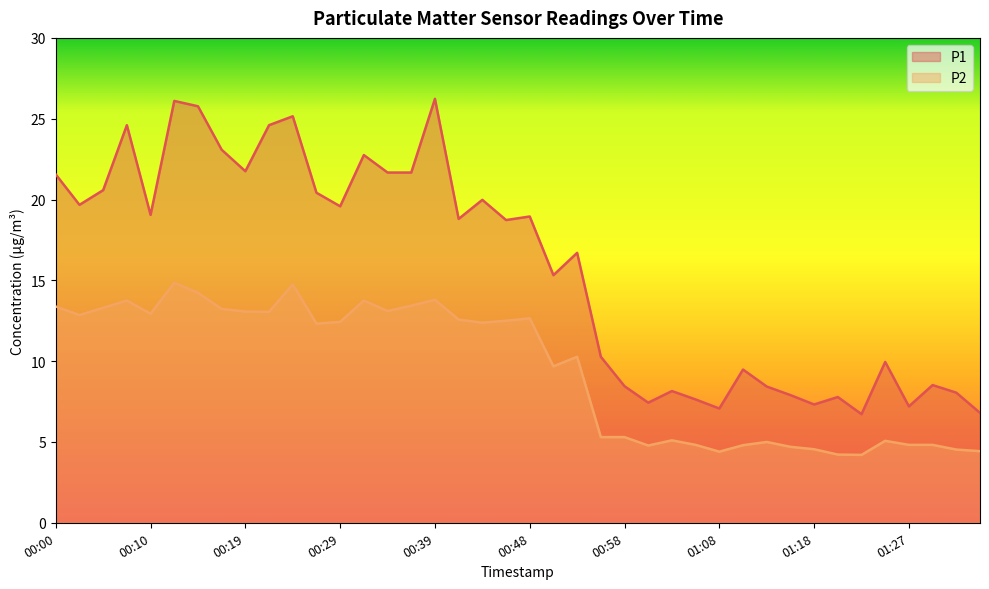

Reading left to right, list all the values displayed in this chart.

P1: 00:00=21.6	00:02=19.7	00:05=20.6	00:07=24.6	00:10=19.1	00:12=26.1	00:14=25.8	00:17=23.1	00:19=21.8	00:22=24.6	00:24=25.1	00:27=20.4	00:29=19.6	00:31=22.8	00:34=21.7	00:36=21.7	00:39=26.2	00:41=18.8	00:44=20.0	00:46=18.7	00:48=18.9	00:51=15.3	00:53=16.7	00:56=10.3	00:58=8.4	01:01=7.4	01:03=8.2	01:06=7.6	01:08=7.1	01:10=9.5	01:13=8.4	01:15=7.9	01:18=7.3	01:20=7.8	01:23=6.7	01:25=9.9	01:27=7.2	01:30=8.5	01:32=8.1	01:35=6.8
P2: 00:00=13.4	00:02=12.8	00:05=13.3	00:07=13.8	00:10=12.9	00:12=14.8	00:14=14.2	00:17=13.2	00:19=13.1	00:22=13.1	00:24=14.8	00:27=12.3	00:29=12.4	00:31=13.8	00:34=13.1	00:36=13.4	00:39=13.8	00:41=12.6	00:44=12.4	00:46=12.5	00:48=12.7	00:51=9.7	00:53=10.3	00:56=5.3	00:58=5.3	01:01=4.8	01:03=5.1	01:06=4.8	01:08=4.4	01:10=4.8	01:13=5.0	01:15=4.7	01:18=4.5	01:20=4.2	01:23=4.2	01:25=5.1	01:27=4.8	01:30=4.8	01:32=4.5	01:35=4.4